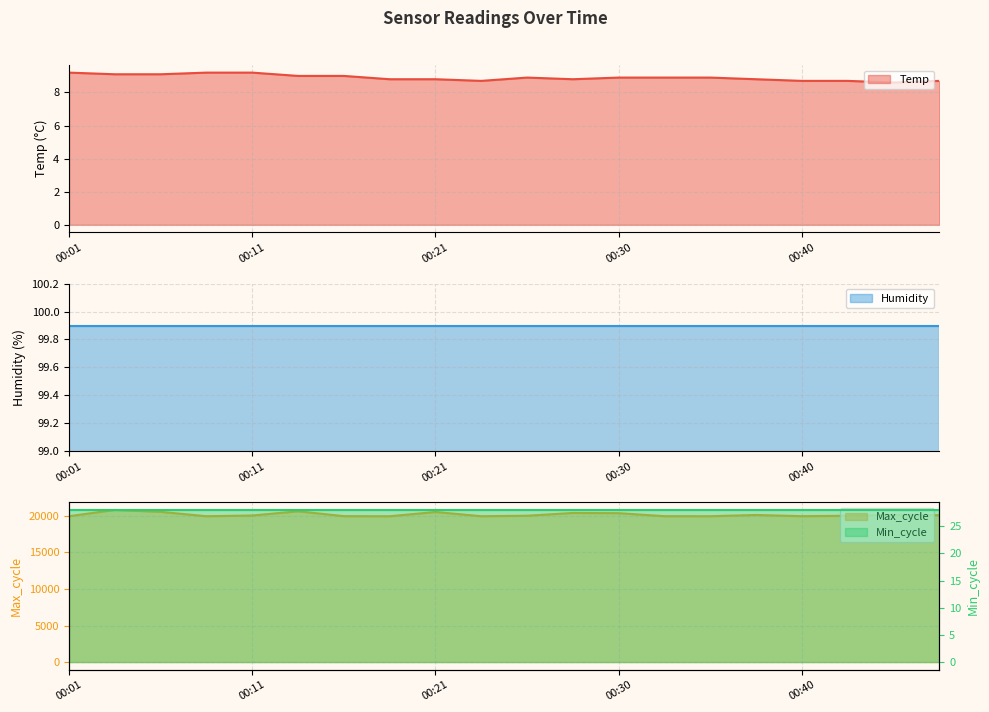

True or false: Temp has a value of 9.2 at 00:01.

True